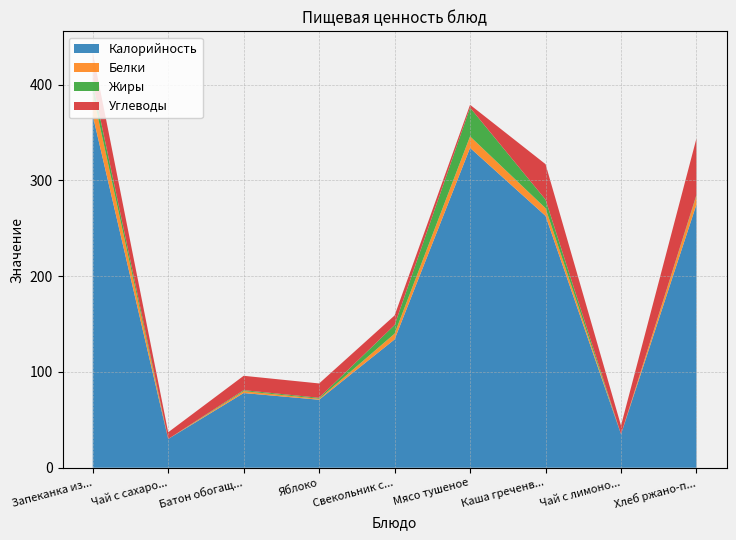

Reading left to right, extract all data points from this chart.

Калорийность: 368	30	78	71	134	334	263	35	275
Белки: 23	0	2	1	6	12	8	0	9
Жиры: 11	0	1	1	9	30	9	0	1
Углеводы: 32	7	15	15	10	3	37	9	59